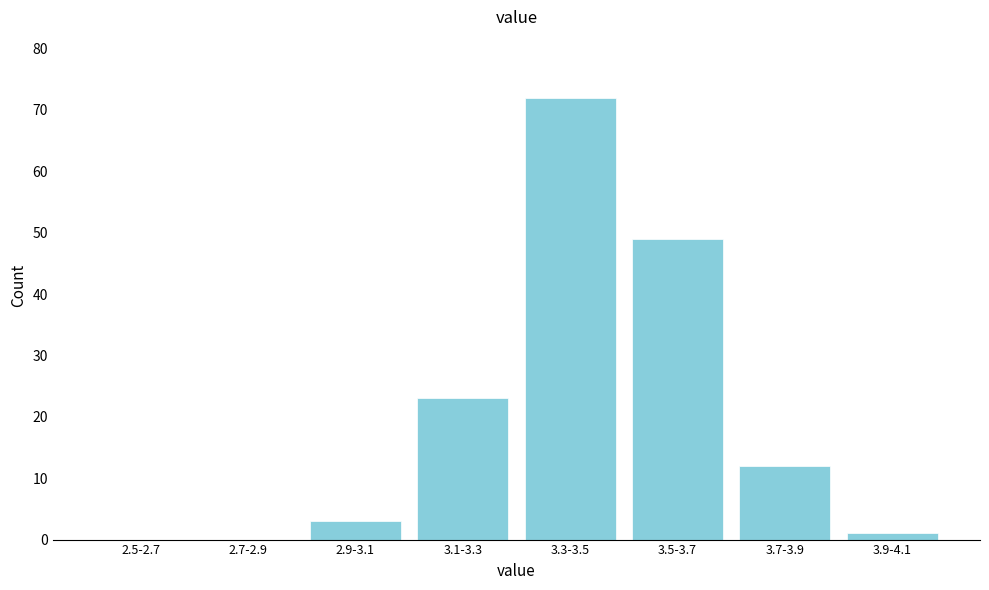

Reading right to left, transcribe all the data shown in this chart.

3.9-4.1=1	3.7-3.9=12	3.5-3.7=49	3.3-3.5=72	3.1-3.3=23	2.9-3.1=3	2.7-2.9=0	2.5-2.7=0